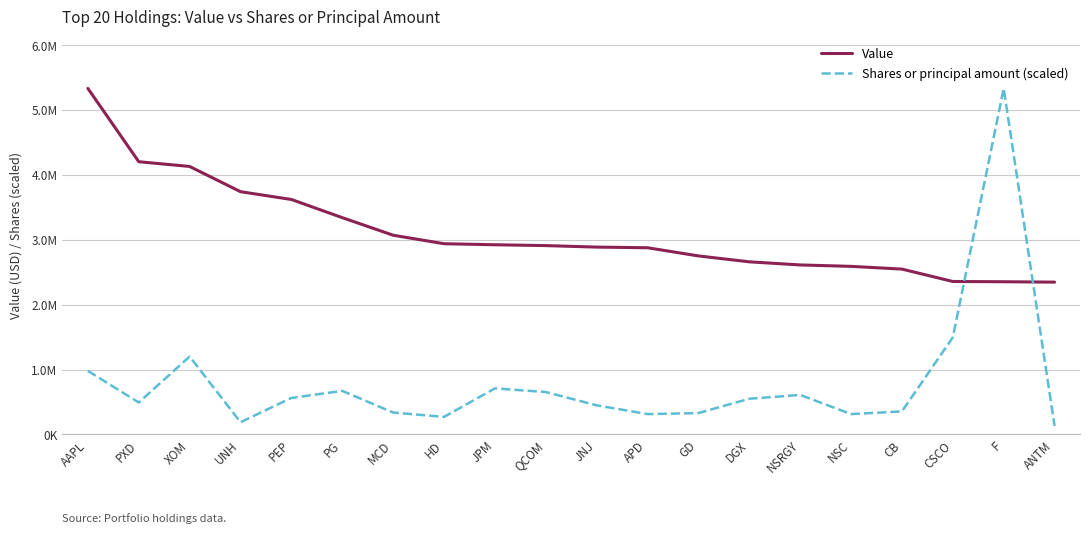

What are all the series names shown in the legend?

Value, Shares or principal amount (scaled)